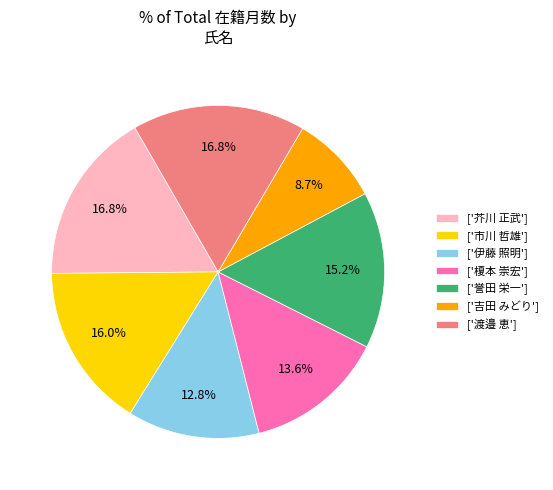

Which category has the smallest portion of the pie?

['吉田 みどり']